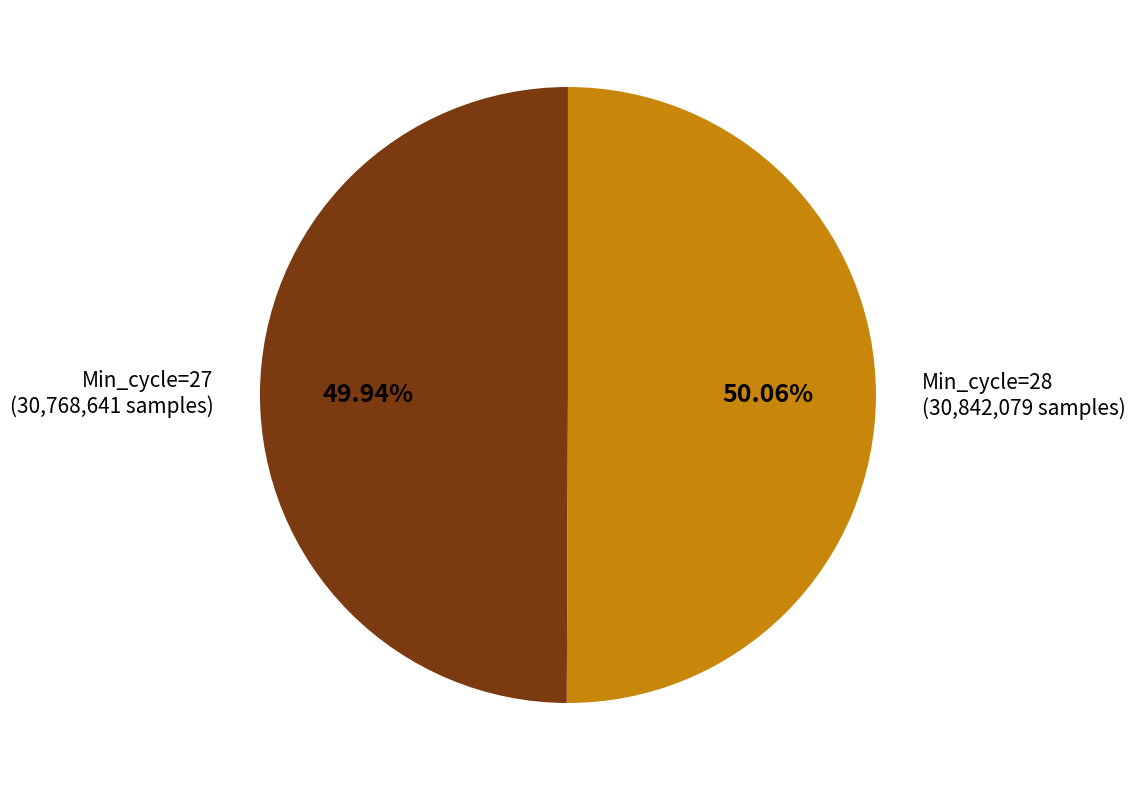

To the nearest percent, what is the average slice percentage?

50%